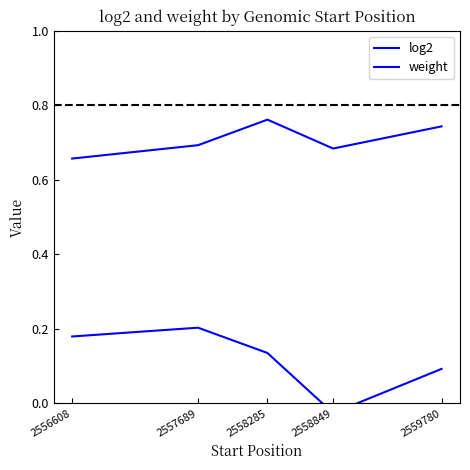

How many values in the log2 series exceed 0?

4